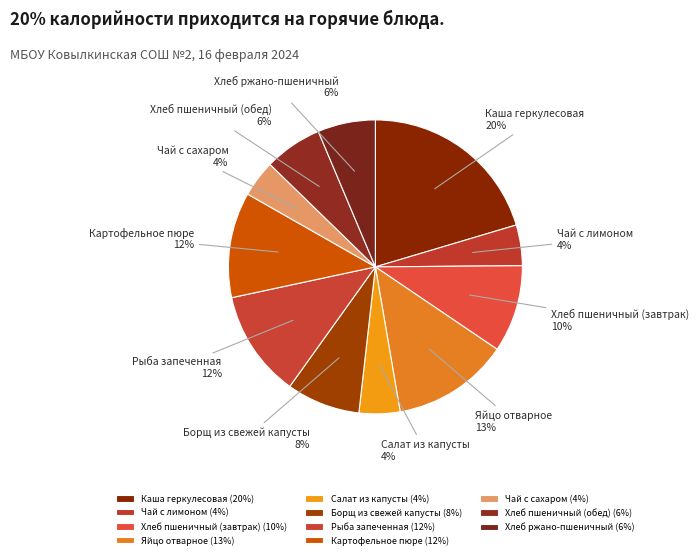

Count the number of slices in the pie.

11